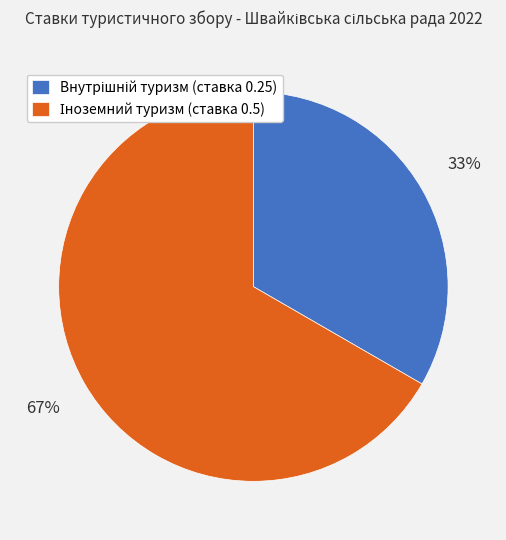

To the nearest percent, what is the average slice percentage?

50%